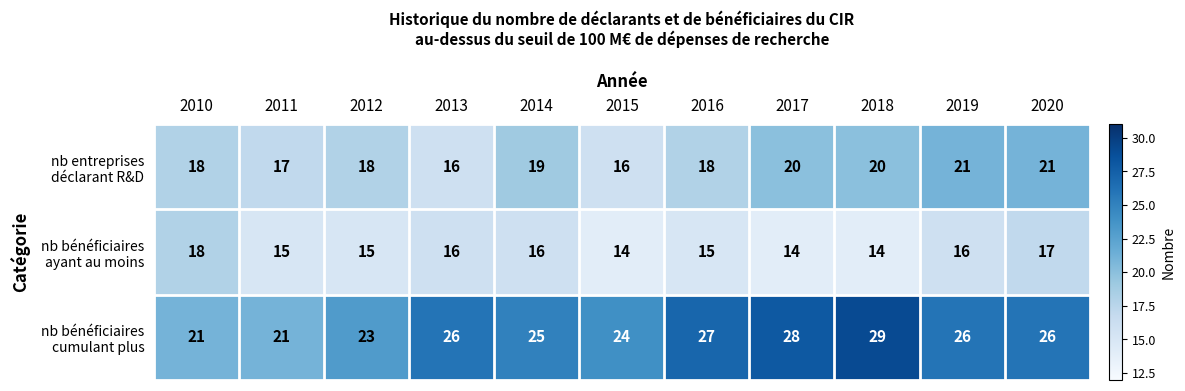

What is the smallest value displayed?

14